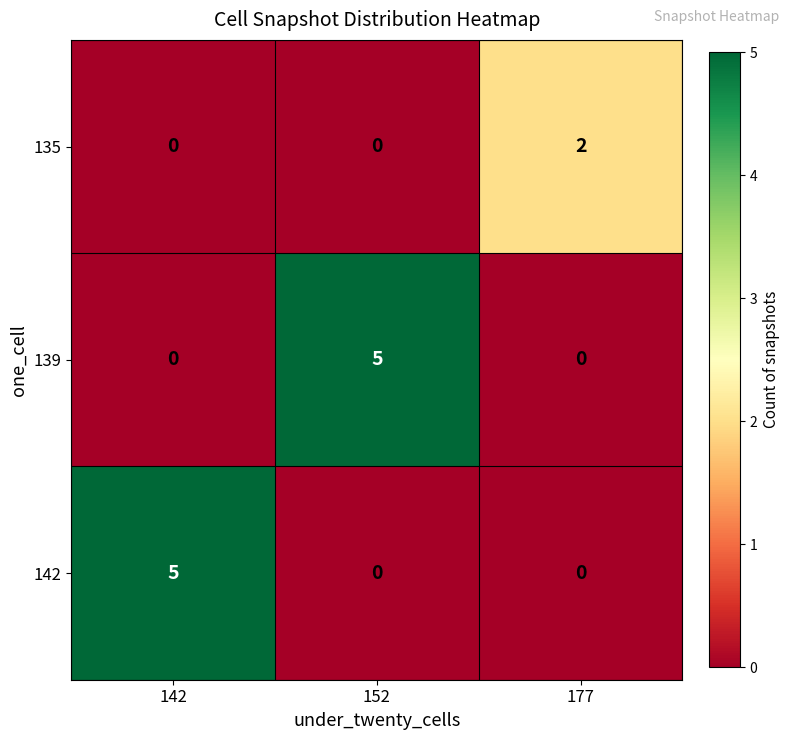

At which label does 139 reach its peak?

152